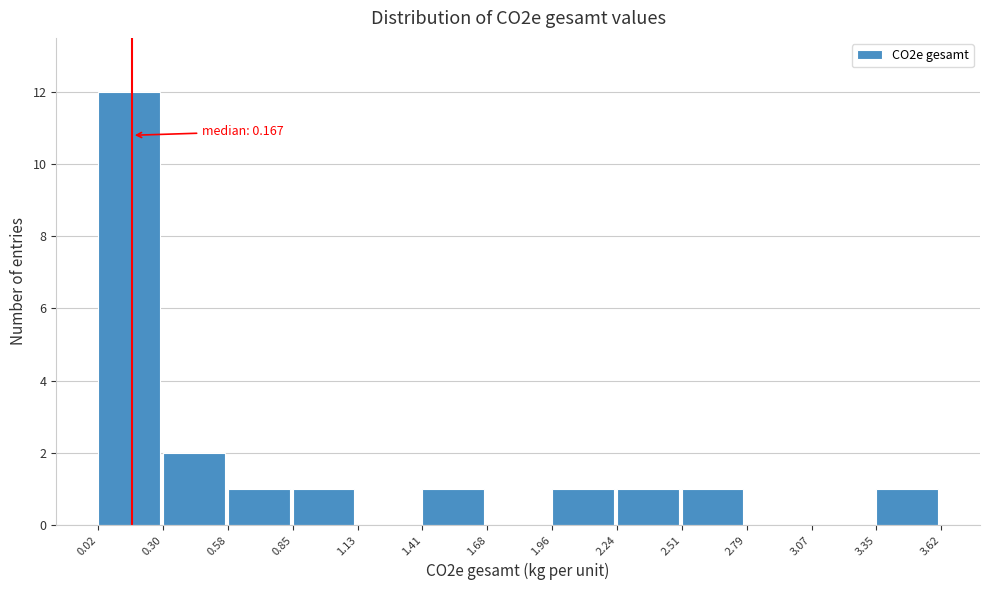

Over which range of the x-axis is the bar tallest?

0.02 to 0.30